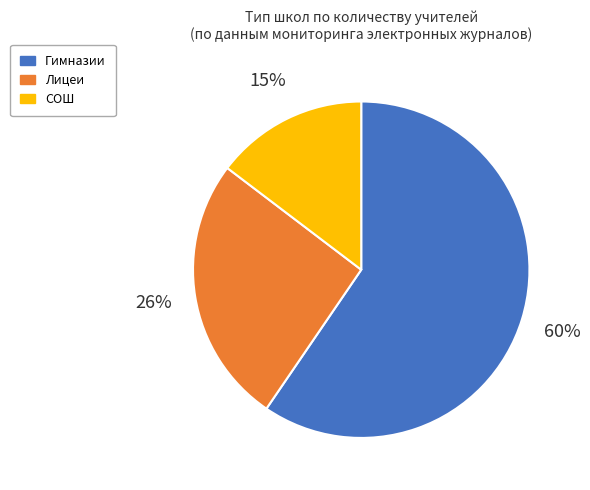

Is there any slice that represents more than half of the pie?

Yes